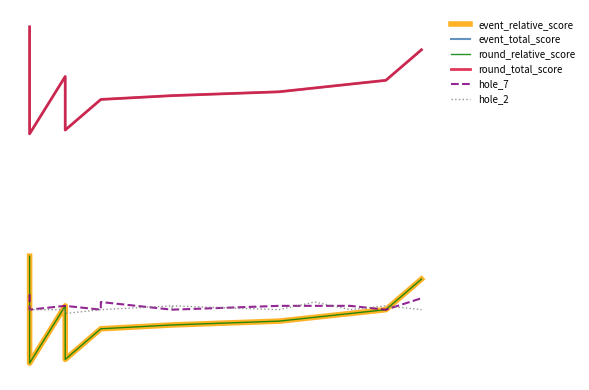

True or false: hole_2 and event_total_score intersect in this chart.

False